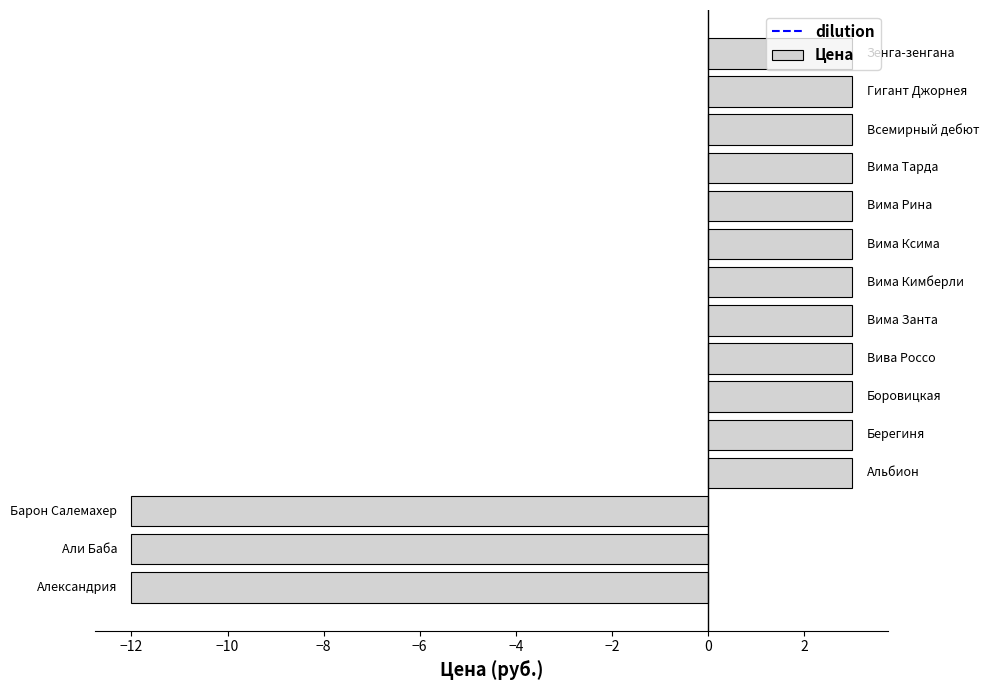

What is the maximum value shown in the chart?

3